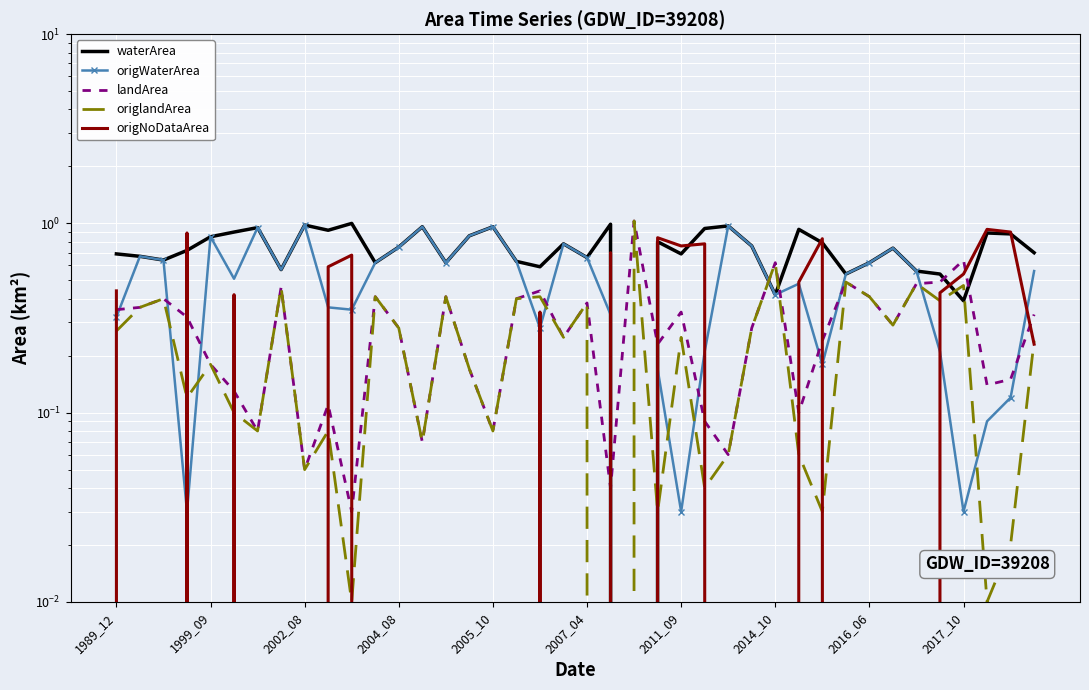

At how many categories does at least one series exceed 0?

40